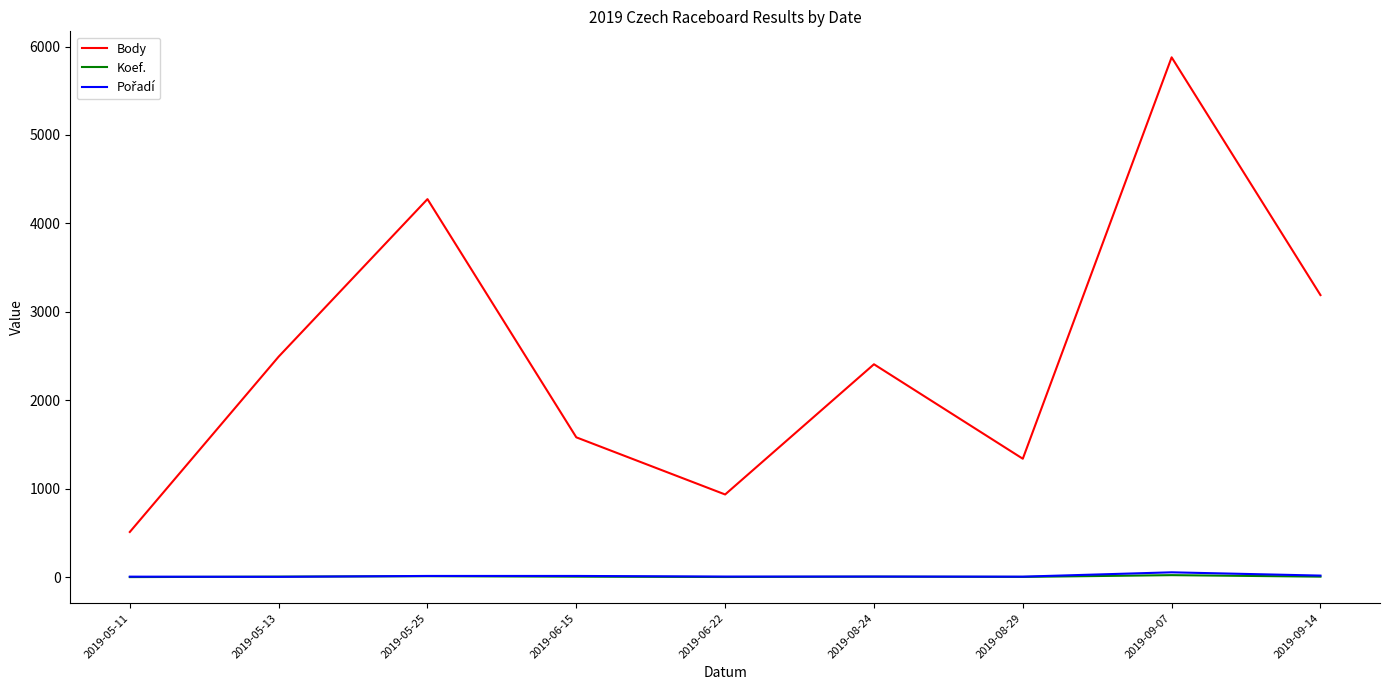

Which series has the widest spread of values?

Body